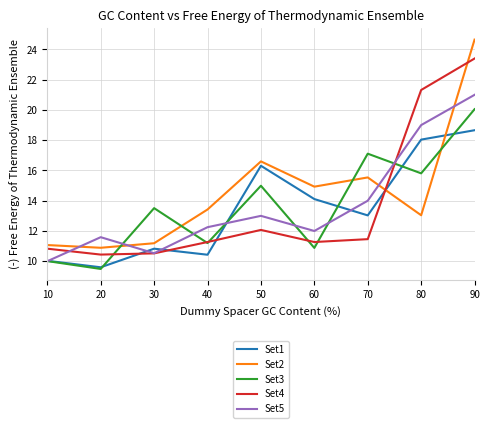

Is the value of Set5 at 90 greater than the value of Set4 at 30?

Yes